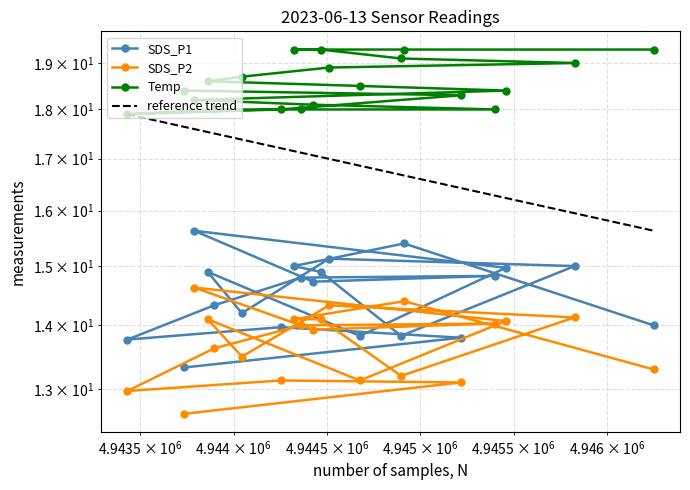

Reading left to right, list all the values displayed in this chart.

SDS_P1: 14.0	15.4	15.0	14.9	13.8	15.0	15.1	14.2	14.9	13.8	15.0	15.6	14.7	14.8	14.8	14.3	13.8	14.0	13.8	13.3
SDS_P2: 13.3	14.4	14.1	14.1	13.2	14.1	14.3	13.5	14.1	13.1	14.1	14.6	13.9	14.0	14.0	13.6	13.0	13.1	13.1	12.6
Temp: 19.3	19.3	19.3	19.3	19.1	19.0	18.9	18.7	18.6	18.5	18.4	18.2	18.1	18.0	18.0	18.0	17.9	18.0	18.3	18.4